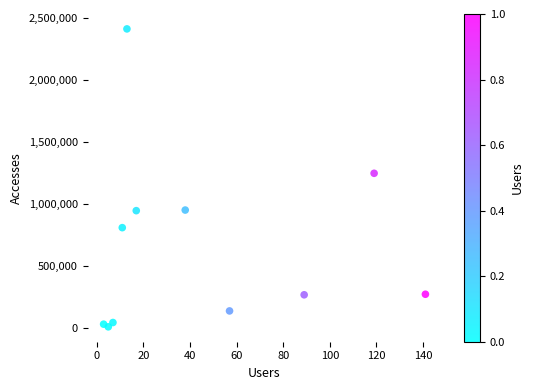

What is the range of Y values (max minus min)?

2403800